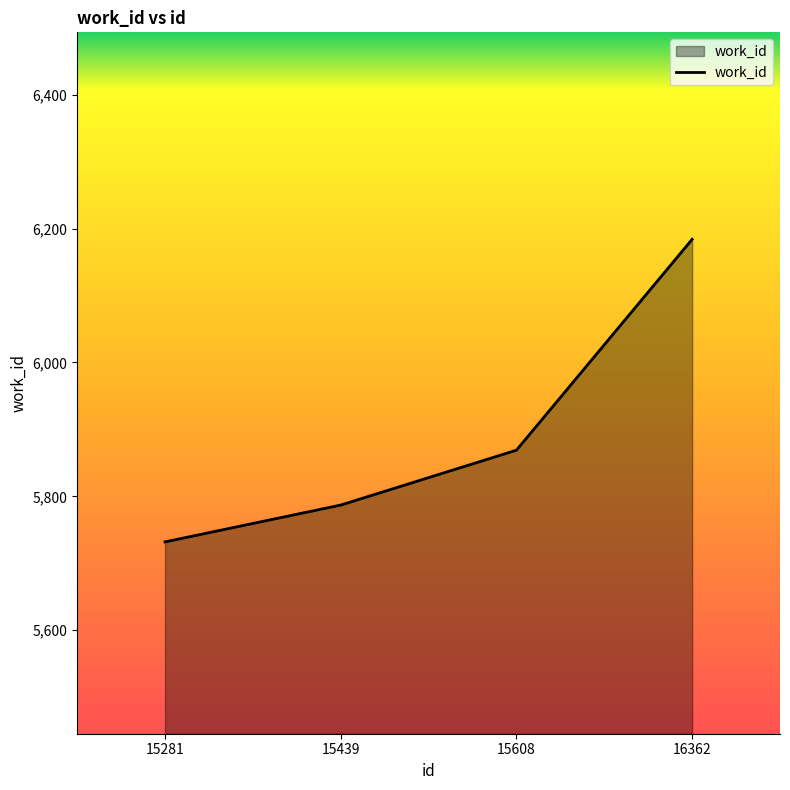

What is the change in value from 15281 to 15608?

+137